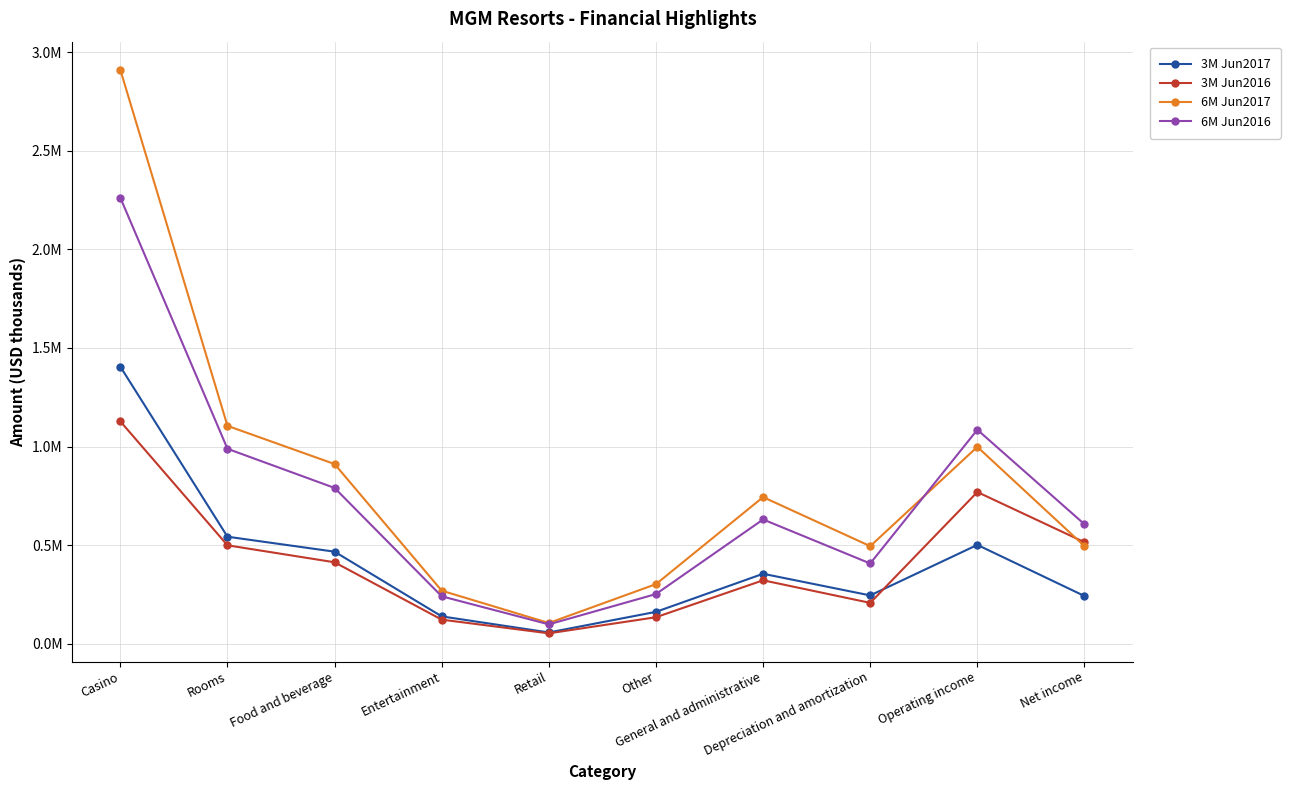

What are all the series names shown in the legend?

3M Jun2017, 3M Jun2016, 6M Jun2017, 6M Jun2016